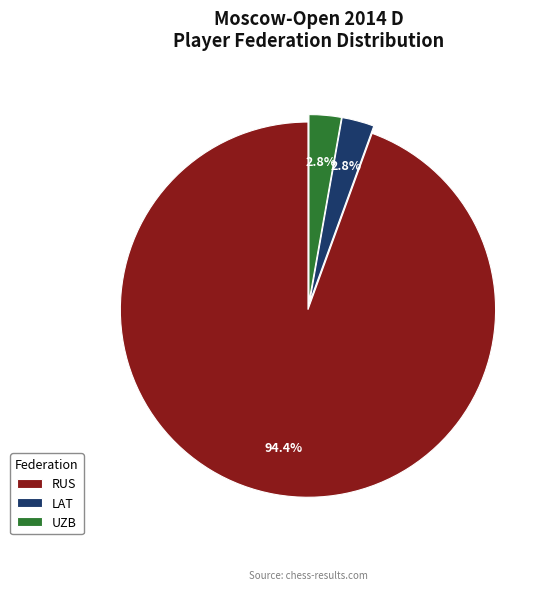

Combined, what portion of the pie is LAT and UZB?

5.6%